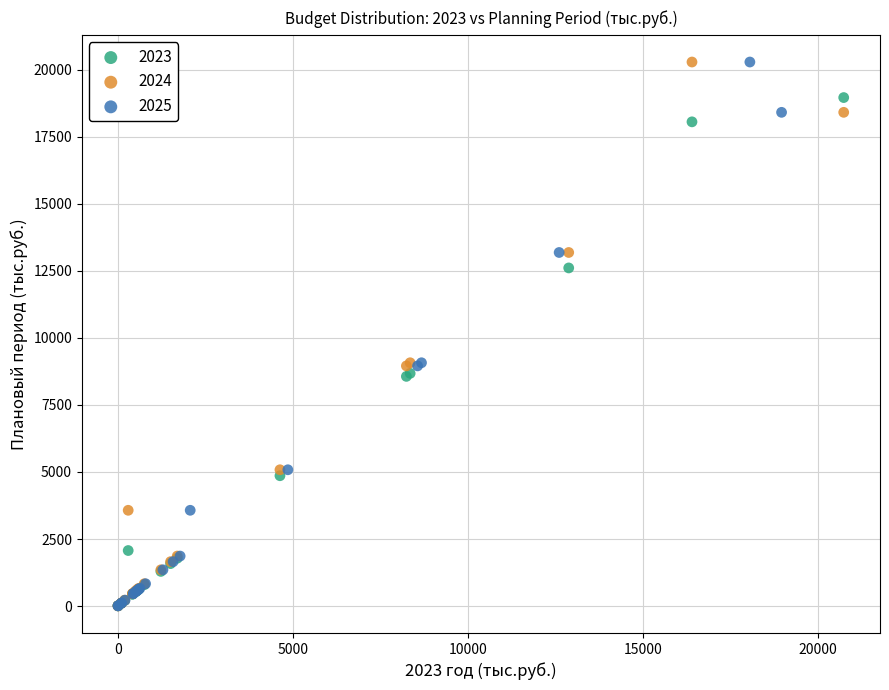

What are all the series names shown in the legend?

2023, 2024, 2025